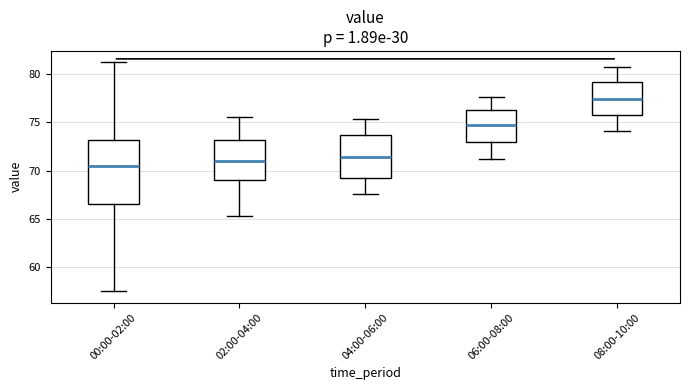

Which box has the lowest median line?

00:00-02:00